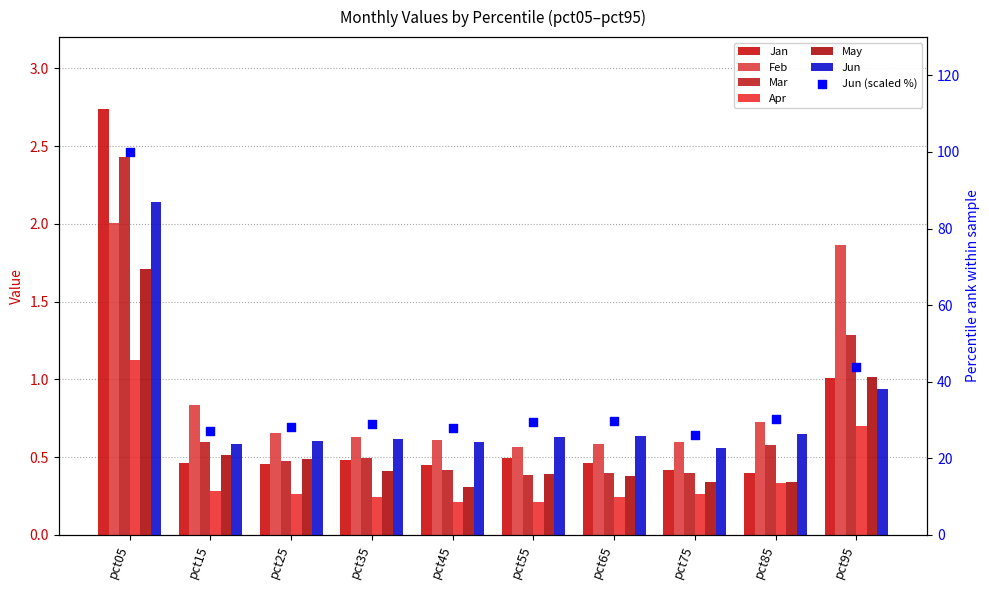

Which series has the largest total across all categories?

Feb